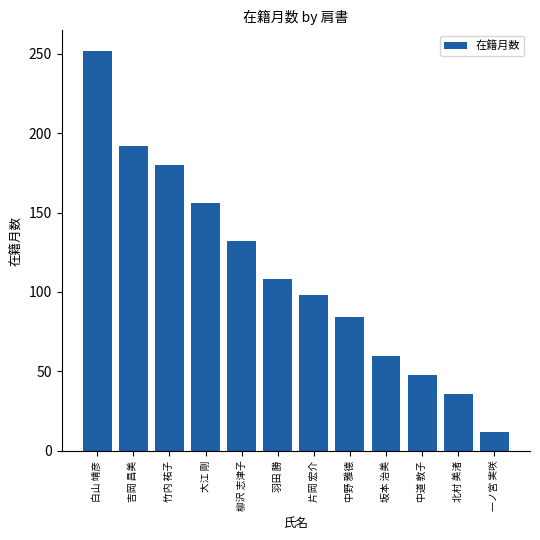

What is the label of the 3rd bar from the left?

竹内 祐子